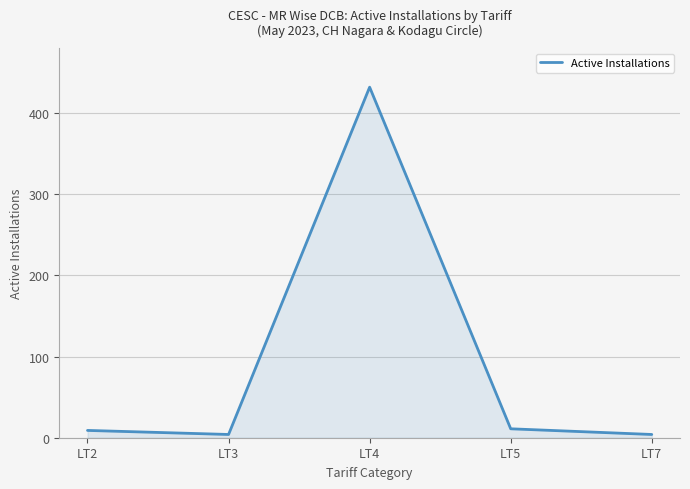

What is the sum of all values?

460